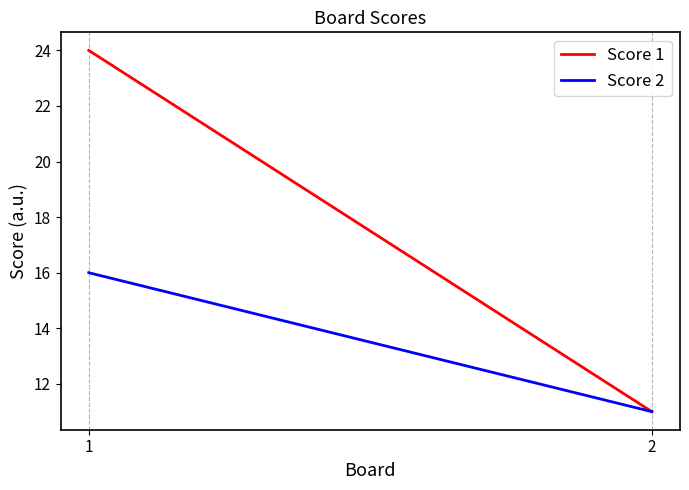

Reading left to right, extract all data points from this chart.

Score 1: 24	11
Score 2: 16	11